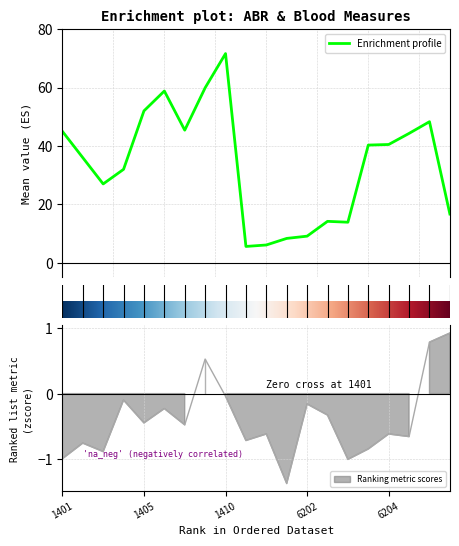

Is it true that zscore equals -0.4 at 6201?

False